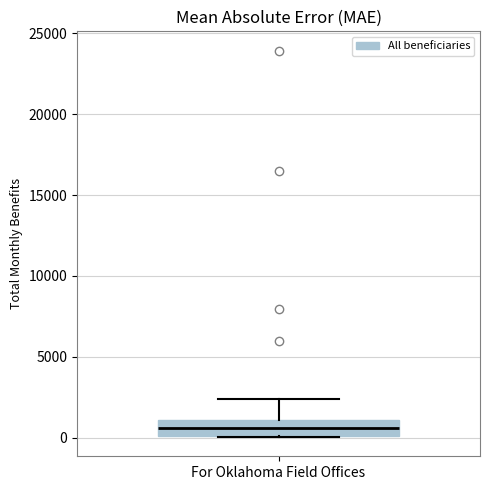

Transcribe this box plot: give where the median line is, the range the box spans, and where the two whiskers end, as read against the y-axis. The values are not printed on the chart, so give them approximately, as read against the axis.

median 500, box 0 to 1000, whiskers 0 to 2500